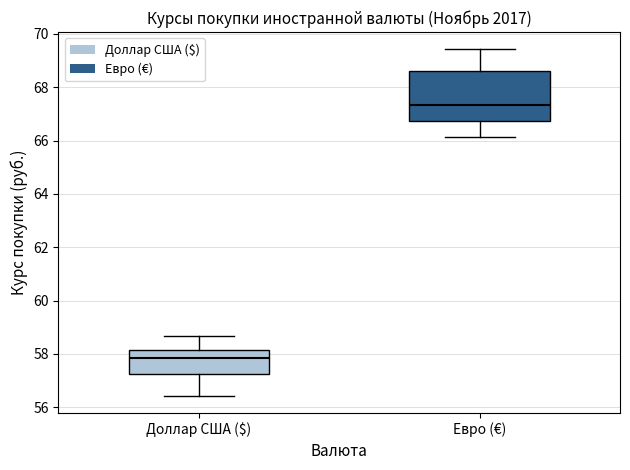

Where is the upper edge of the box for Доллар США ($) on the y-axis? The values are not printed on the chart, so give them approximately, as read against the axis.

58.2